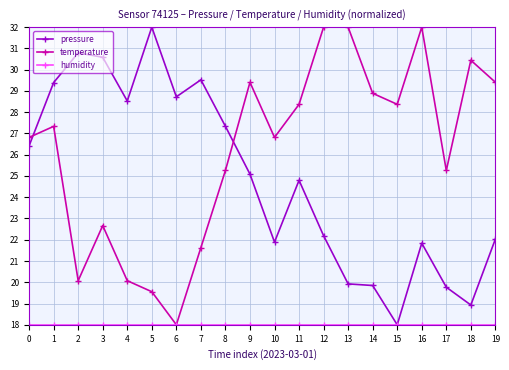

What is the approximate value of temperature at 11?

28.4